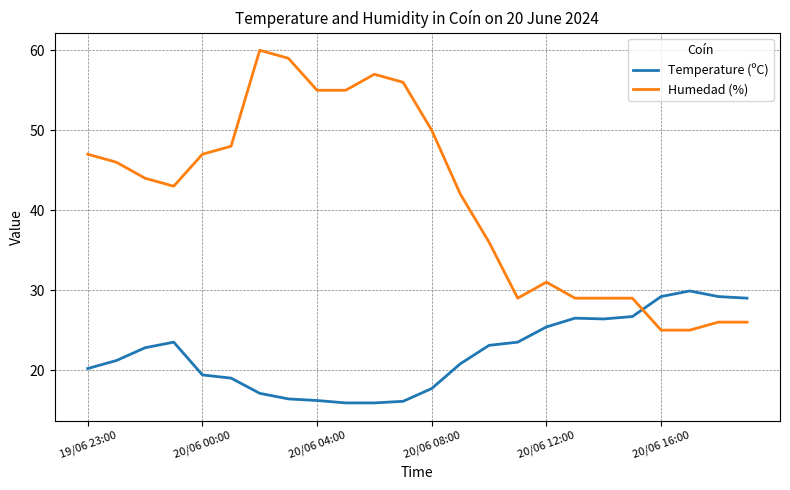

How many times do Temperature (ºC) and Humedad (%) cross each other?

1